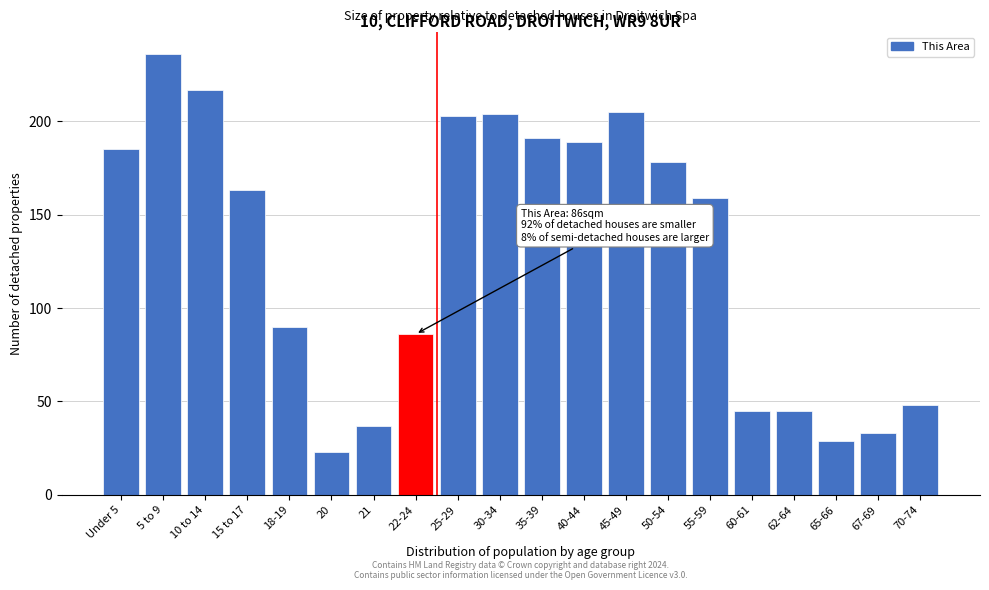

Reading right to left, what are all the values shown in this chart?

70-74=48	67-69=33	65-66=29	62-64=45	60-61=45	55-59=159	50-54=178	45-49=205	40-44=189	35-39=191	30-34=204	25-29=203	22-24=86	21=37	20=23	18-19=90	15 to 17=163	10 to 14=217	5 to 9=236	Under 5=185